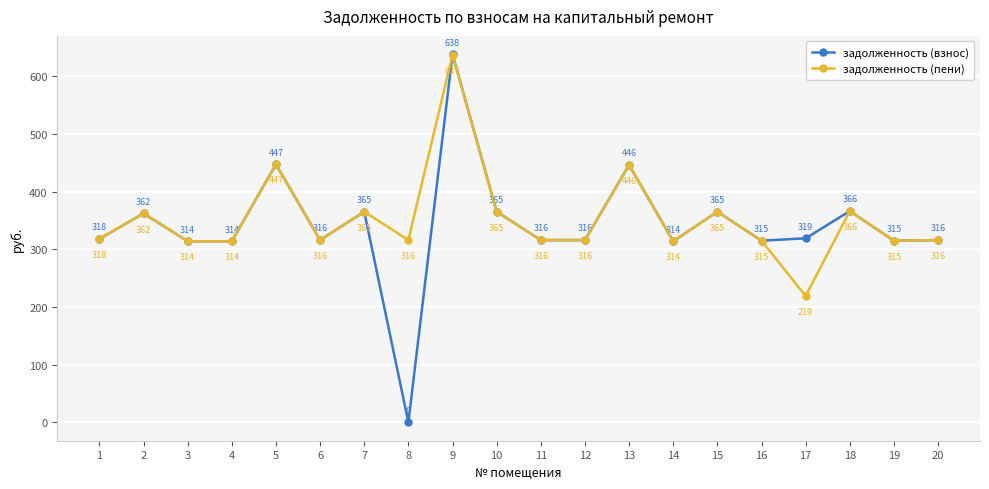

List the series in order of their peak value, highest first.

задолженность (взнос), задолженность (пени)